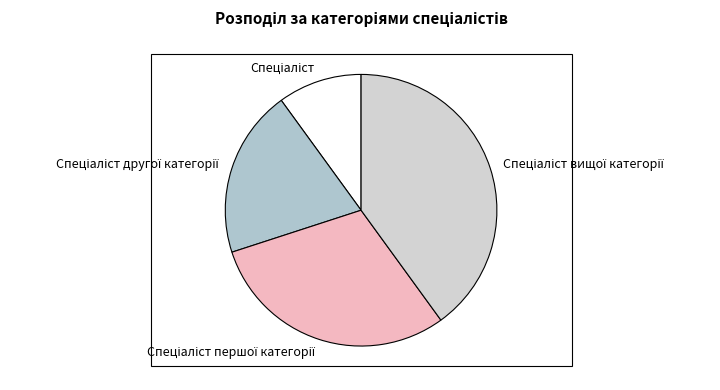

Is there a majority slice in this chart?

No